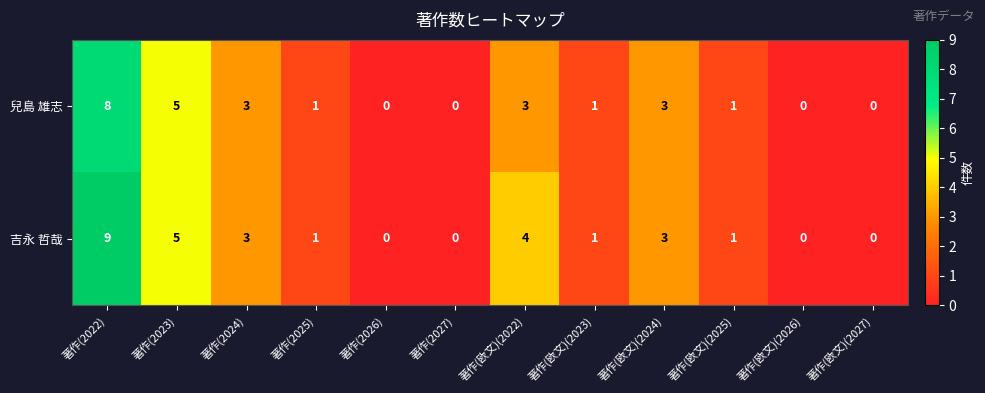

True or false: 兒島 雄志 has a value of 0 at 著作(欧文)(2026).

True